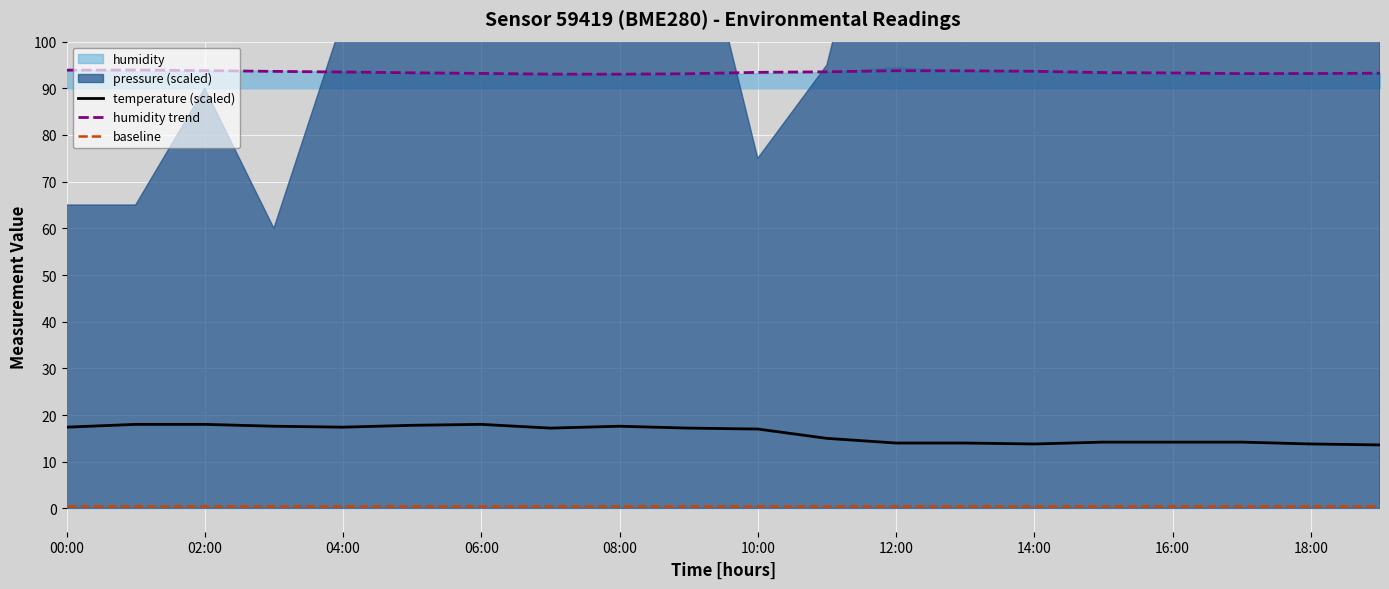

What is the minimum value for temperature (scaled)?

13.6